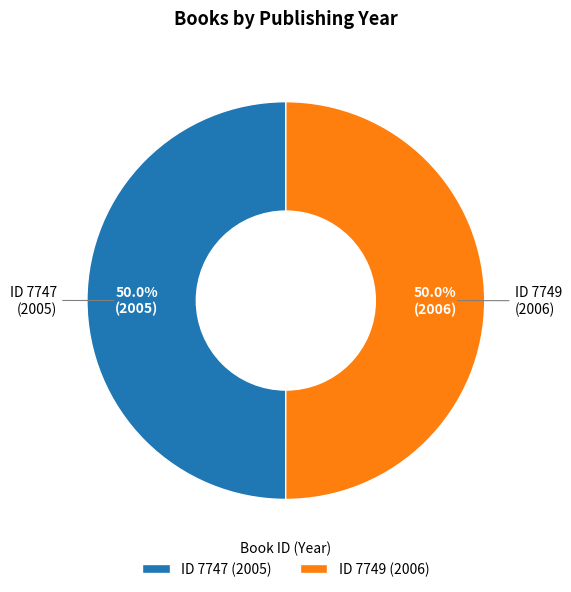

How many segments does this pie chart have?

2